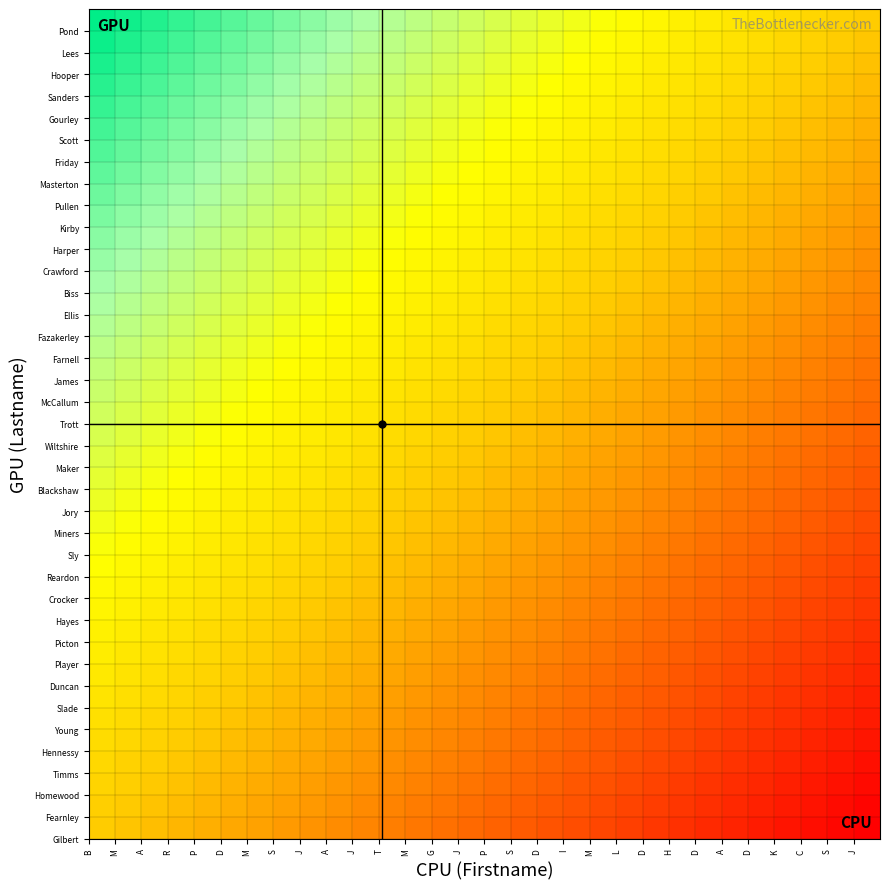

At how many categories does at least one series exceed 0?

29